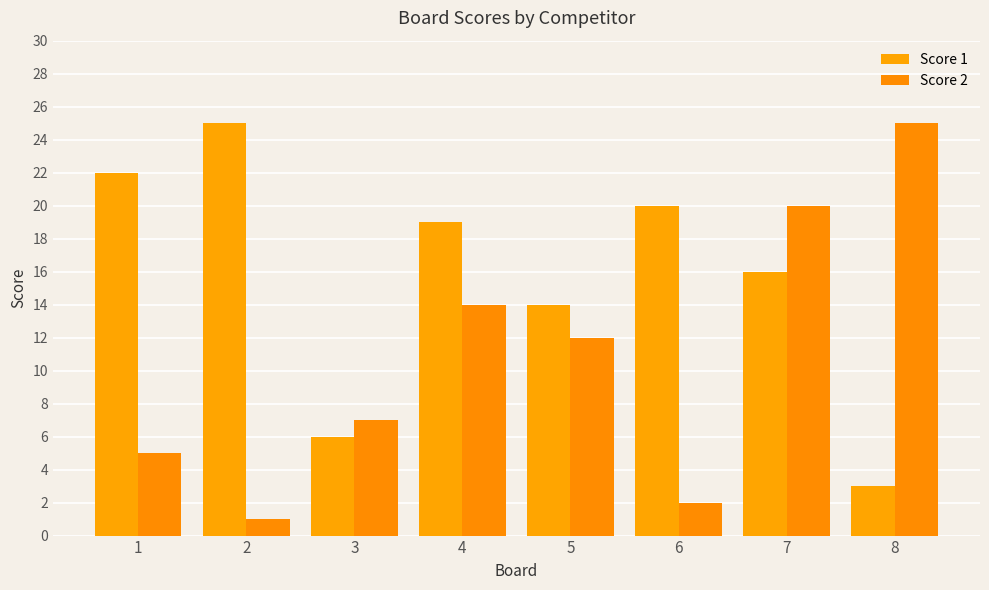

Between 4 and 6, which series saw the biggest shift?

Score 2